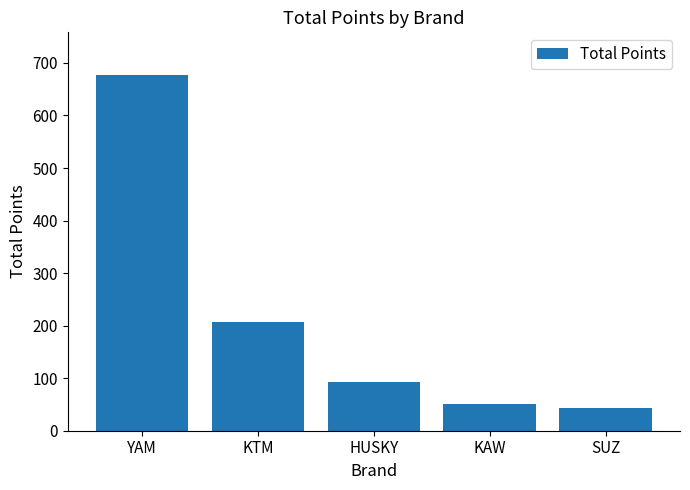

At which label does the data first exceed 92?

YAM